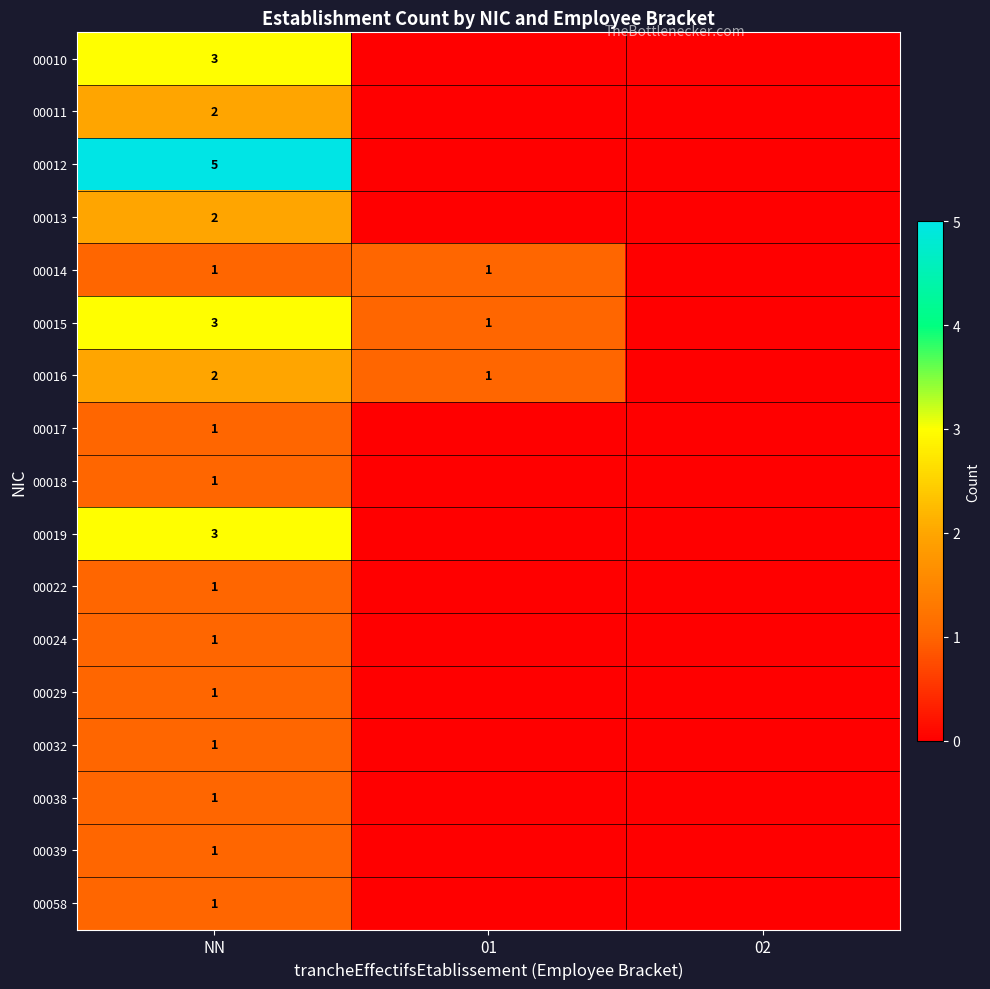

At how many categories does at least one series exceed 0?

2